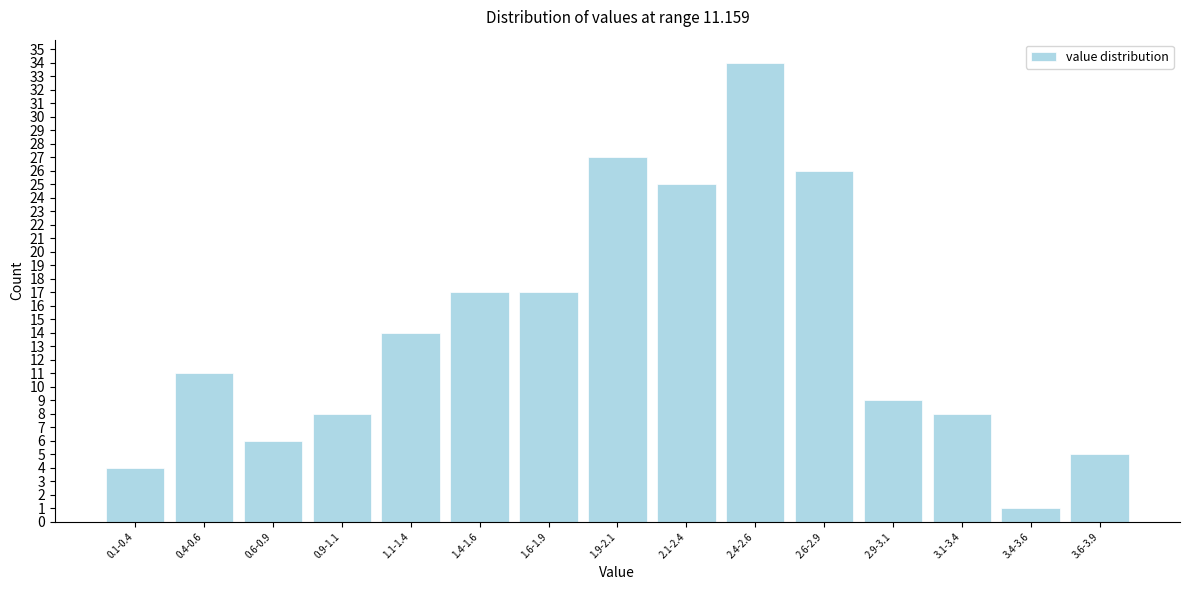

Reading left to right, extract all data points from this chart.

4	11	6	8	14	17	17	27	25	34	26	9	8	1	5